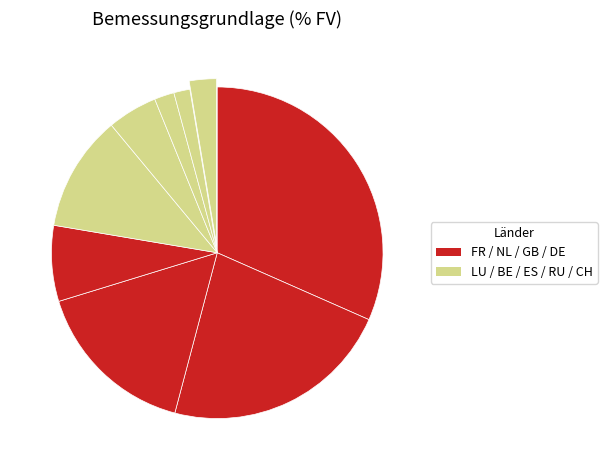

Which category has the smallest portion of the pie?

RU